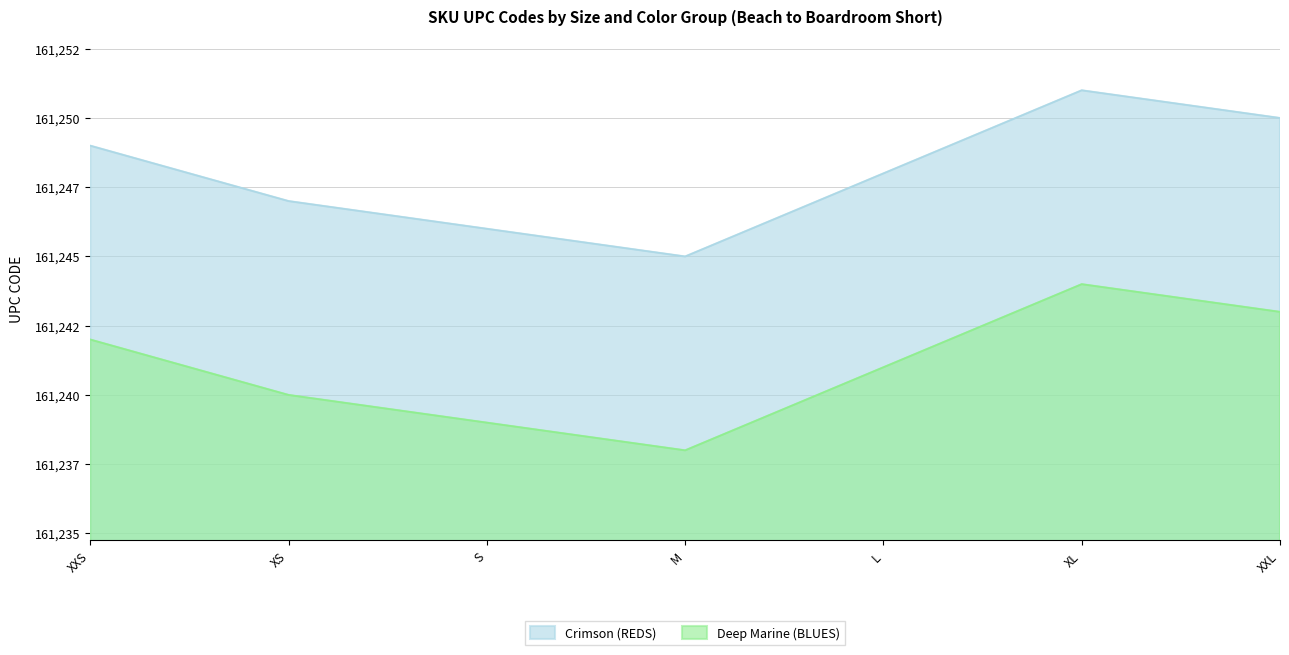

True or false: Deep Marine (BLUES) and Crimson (REDS) intersect in this chart.

False